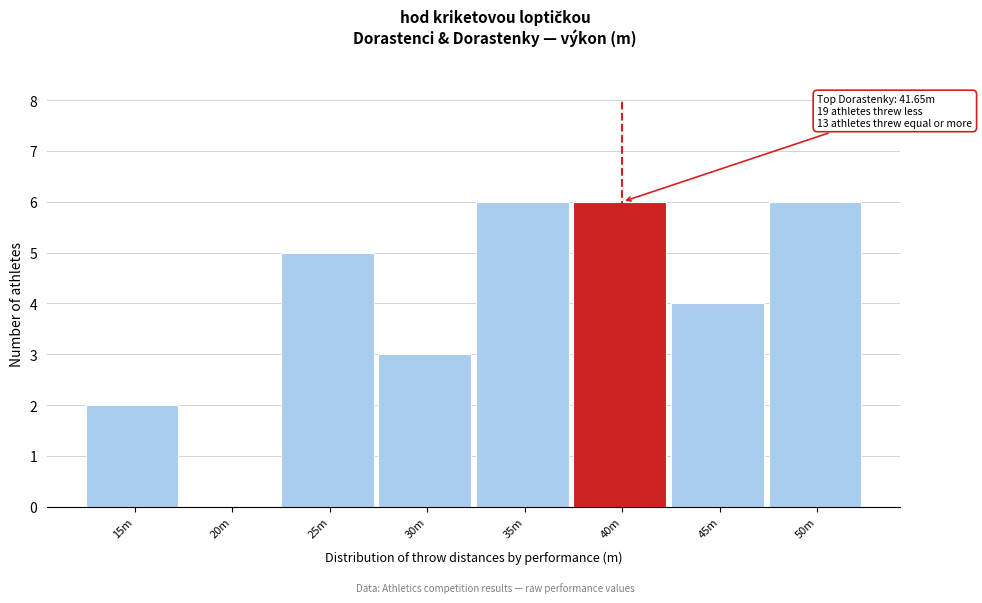

Reading right to left, extract all data points from this chart.

50m=6	45m=4	40m=6	35m=6	30m=3	25m=5	20m=0	15m=2